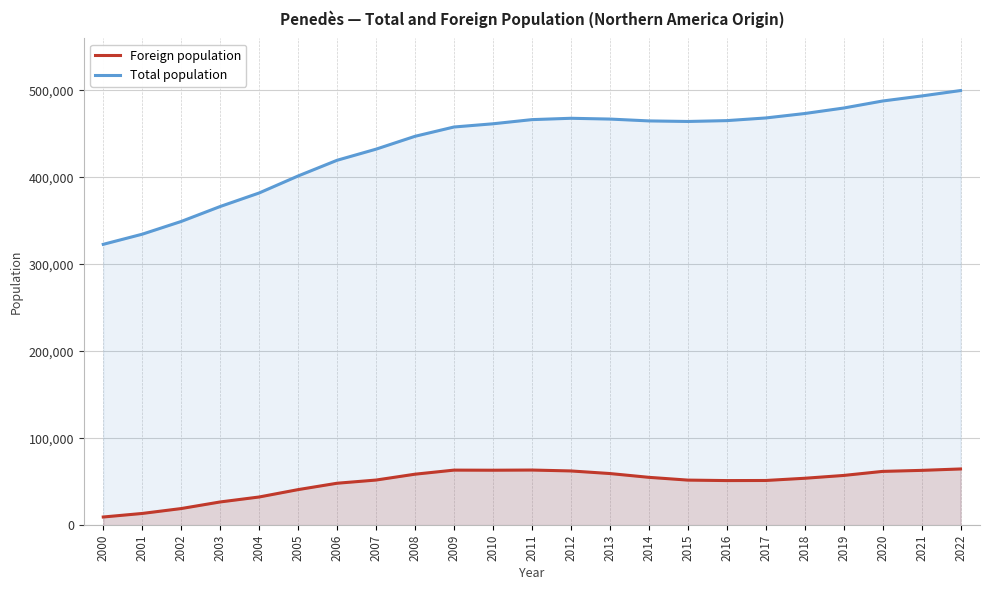

How many lines are shown in the chart?

2